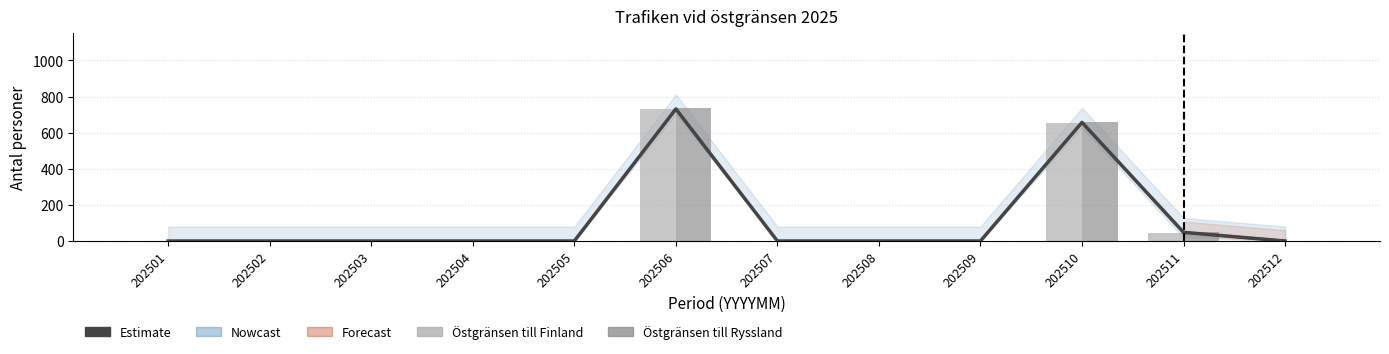

True or false: Östgränsen till Finland (rådata) has a value of 495.1 at 202503.

False